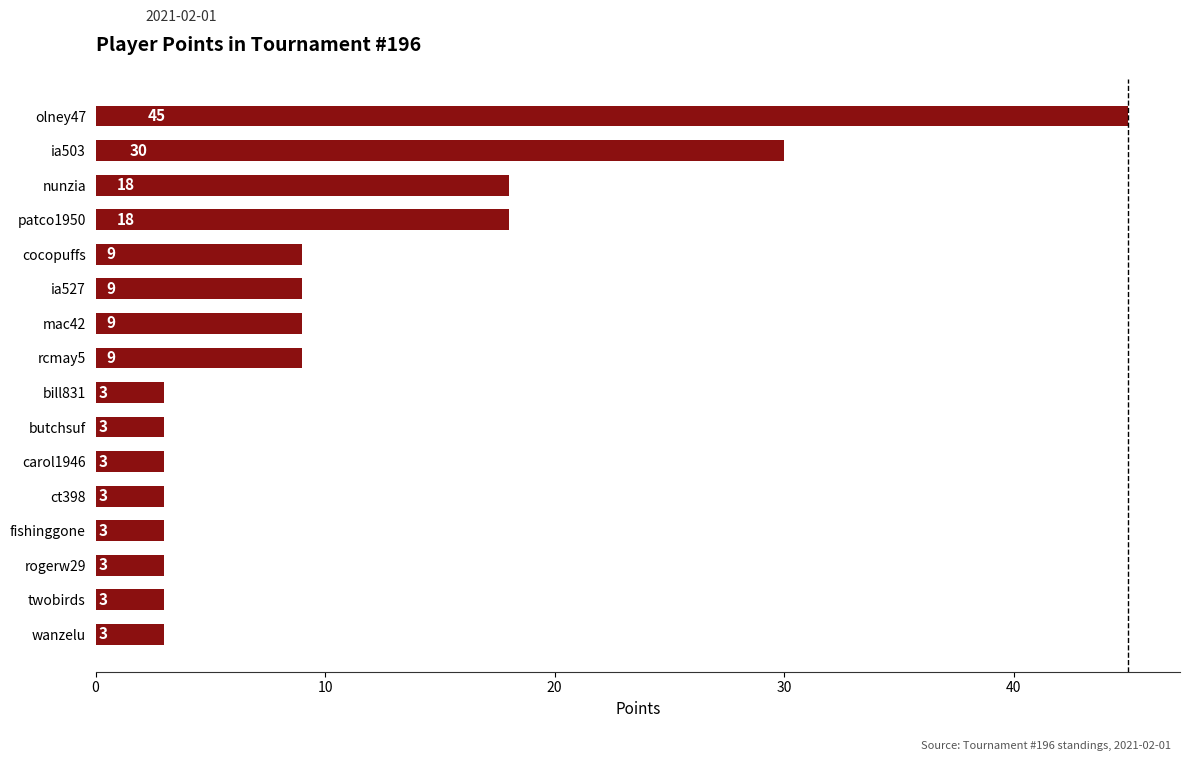

What is the minimum value shown in the chart?

3